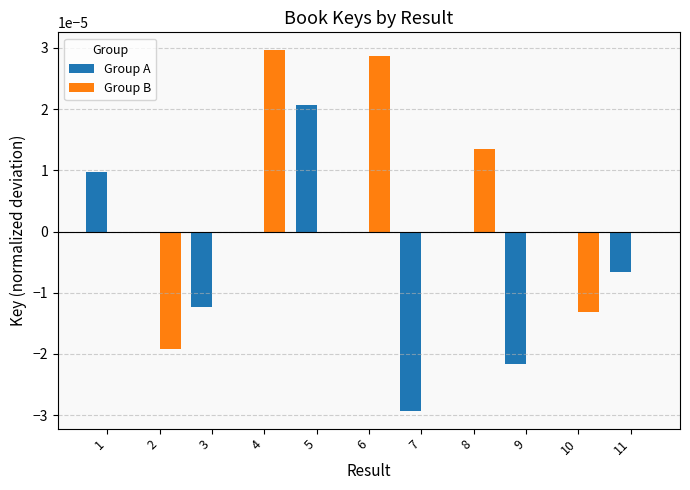

Is it true that Group A equals 0.0 at 10?

True